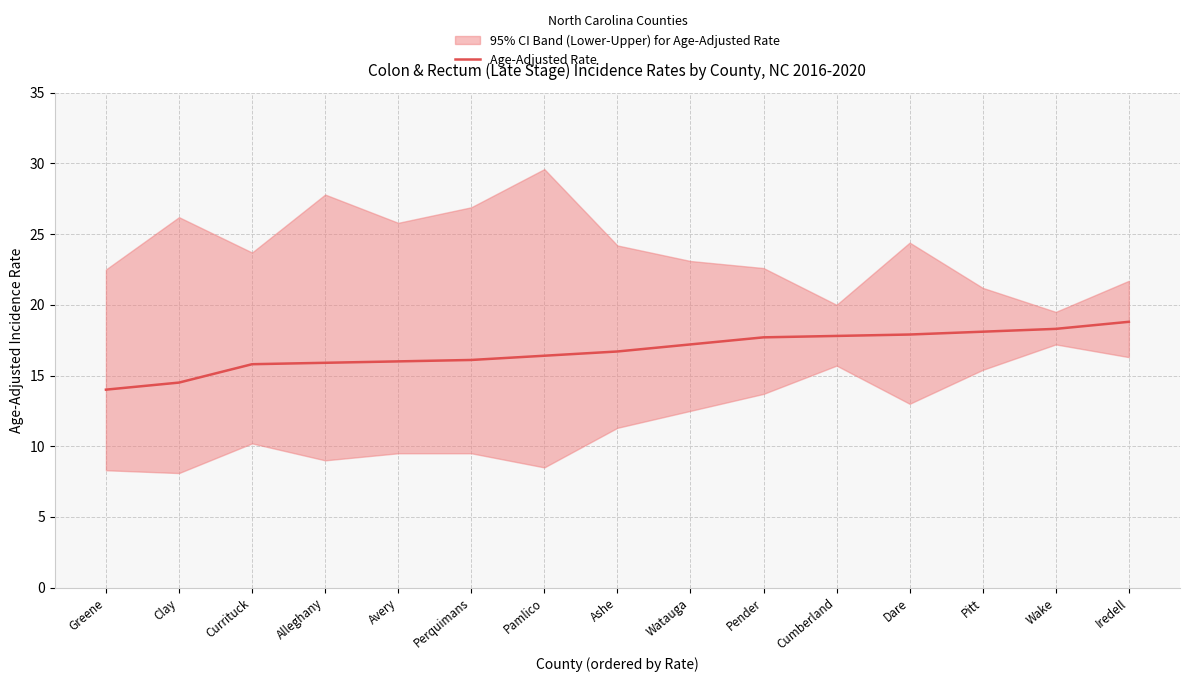

What is the label of the 11th point from the left?

Cumberland